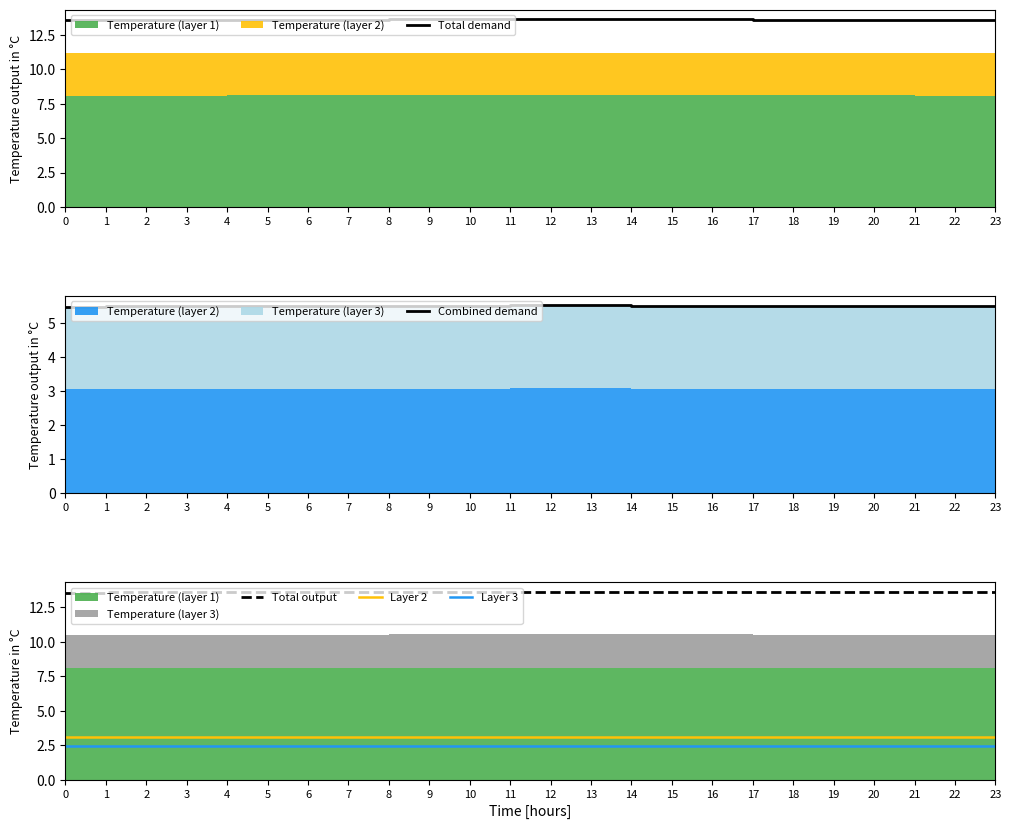

Reading right to left, extract all data points from this chart.

Total demand: 23=13.6	22=13.6	21=13.6	20=13.6	19=13.6	18=13.6	17=13.6	16=13.6	15=13.6	14=13.6	13=13.7	12=13.7	11=13.7	10=13.6	9=13.6	8=13.6	7=13.6	6=13.6	5=13.6	4=13.6	3=13.6	2=13.6	1=13.6	0=13.6
Combined demand: 23=5.5	22=5.5	21=5.5	20=5.5	19=5.5	18=5.5	17=5.5	16=5.5	15=5.5	14=5.5	13=5.5	12=5.5	11=5.5	10=5.5	9=5.5	8=5.5	7=5.5	6=5.5	5=5.5	4=5.5	3=5.5	2=5.5	1=5.5	0=5.5
Total output: 23=13.6	22=13.6	21=13.6	20=13.6	19=13.6	18=13.6	17=13.6	16=13.6	15=13.6	14=13.6	13=13.7	12=13.7	11=13.7	10=13.6	9=13.6	8=13.6	7=13.6	6=13.6	5=13.6	4=13.6	3=13.6	2=13.6	1=13.6	0=13.6
Layer 2: 23=3.1	22=3.1	21=3.1	20=3.1	19=3.1	18=3.1	17=3.1	16=3.1	15=3.1	14=3.1	13=3.1	12=3.1	11=3.1	10=3.1	9=3.1	8=3.1	7=3.1	6=3.1	5=3.1	4=3.1	3=3.1	2=3.1	1=3.1	0=3.1
Layer 3: 23=2.4	22=2.4	21=2.4	20=2.4	19=2.4	18=2.4	17=2.4	16=2.4	15=2.4	14=2.4	13=2.4	12=2.4	11=2.4	10=2.4	9=2.4	8=2.4	7=2.4	6=2.4	5=2.4	4=2.4	3=2.4	2=2.4	1=2.4	0=2.4